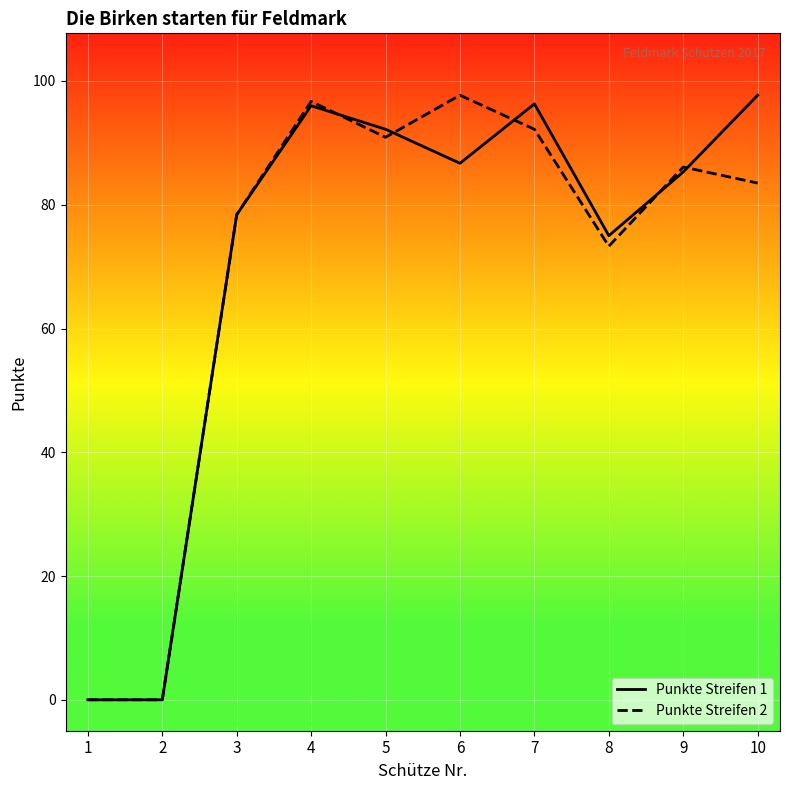

Which series changed the most between 3 and 6?

Punkte Streifen 2